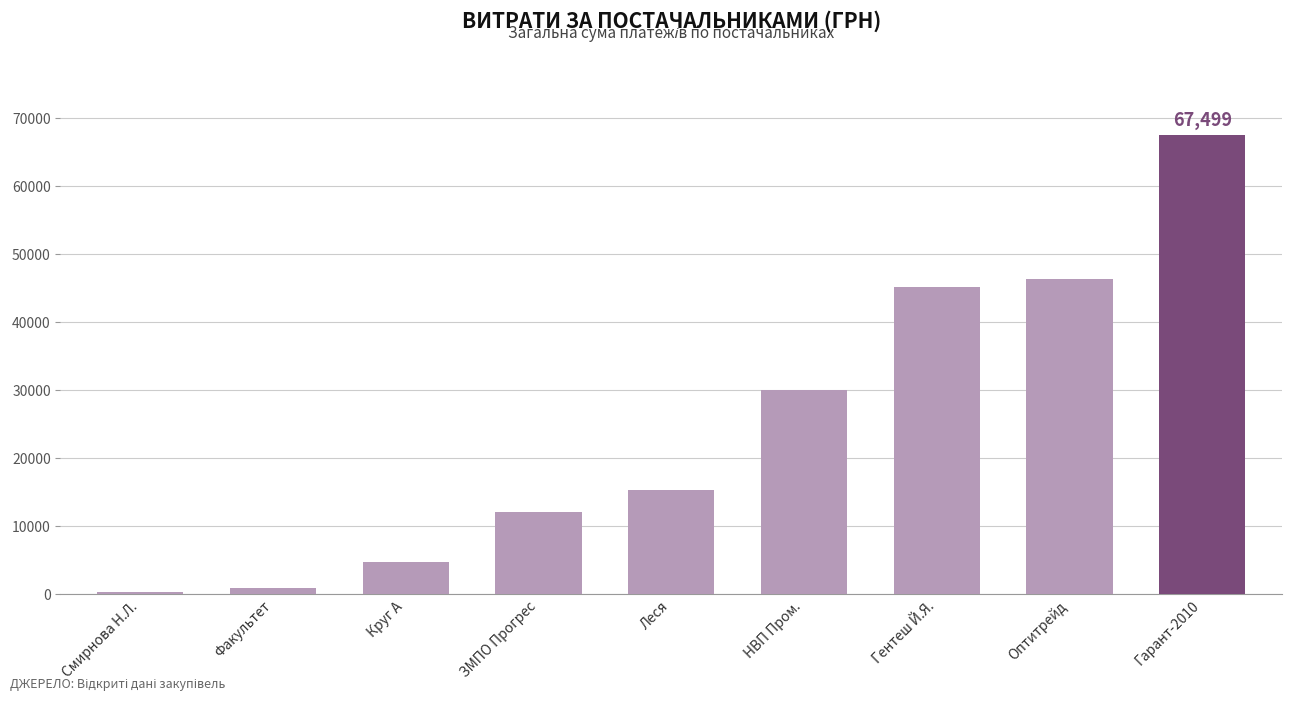

The value at Леся is 15358.3. True or false?

True